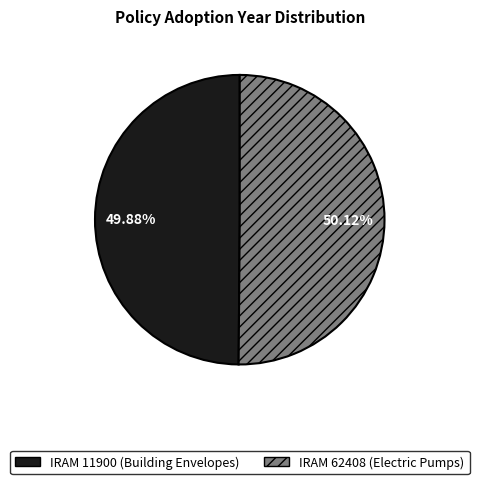

What is the ratio of the value at IRAM 62408 (Electric Pumps) to the value at IRAM 11900 (Building Envelopes)?

1.0